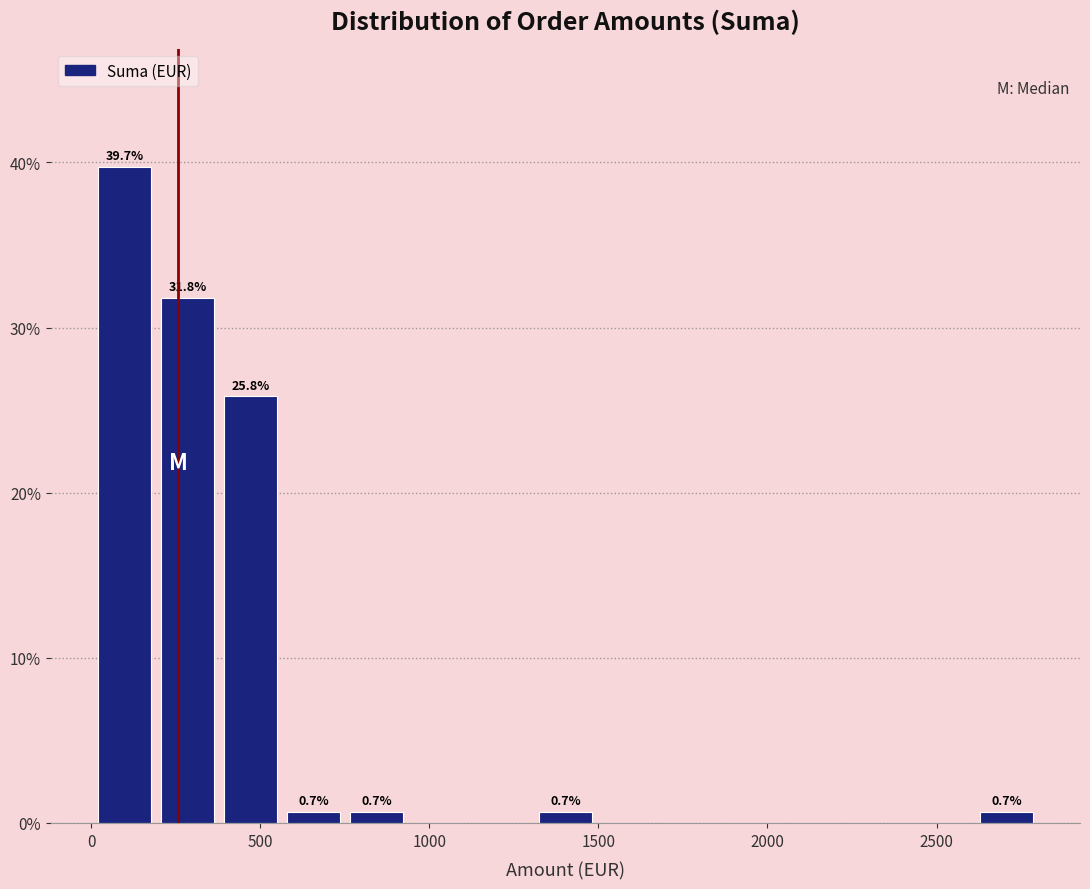

Read against the x-axis, roughly where is the centre of the tallest bar?

100